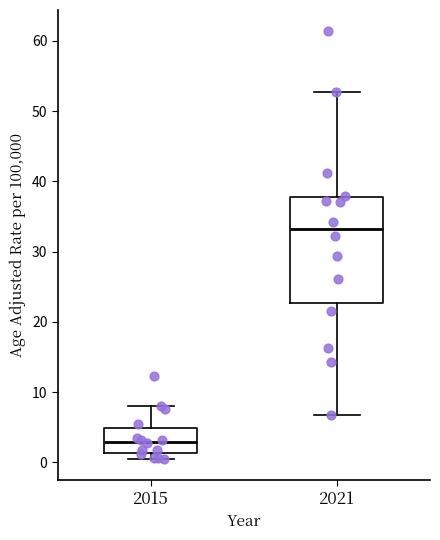

Reading left to right, read every box against the y-axis: the position of its median line, the range the box covers, and the ends of its whiskers. The values are not printed on the chart, so give them approximately, as read against the axis.

2015: median 3, box 1 to 5, whiskers 1 (just below the box's lower edge) to 8
2021: median 33, box 23 to 38, whiskers 7 to 53